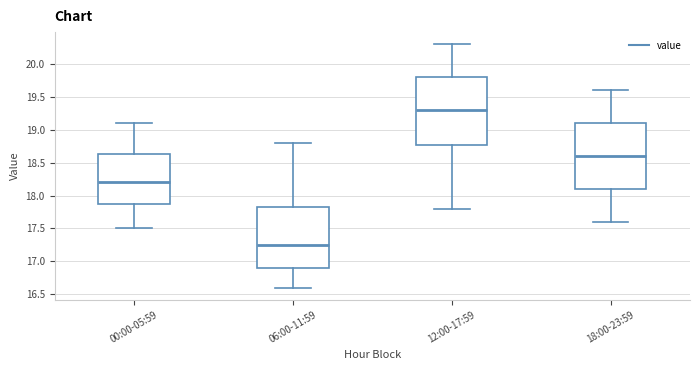

Where does the lower whisker of the box for 00:00-05:59 end on the y-axis? The values are not printed on the chart, so give them approximately, as read against the axis.

17.50